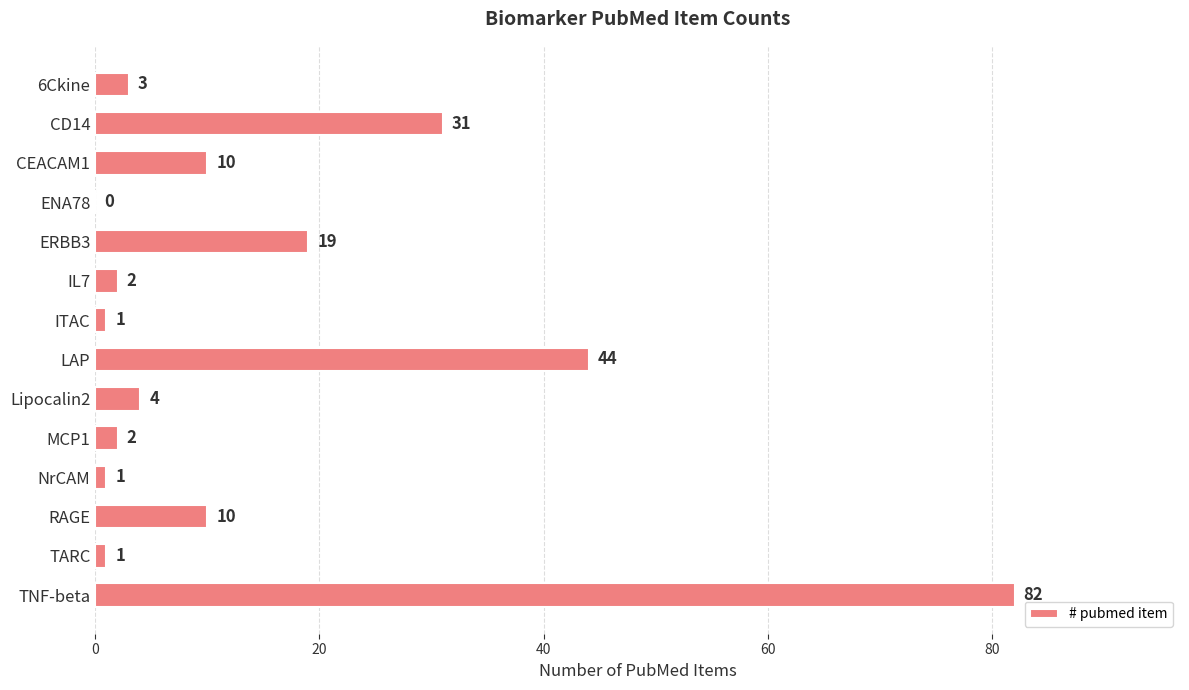

How many series are shown in this chart?

1